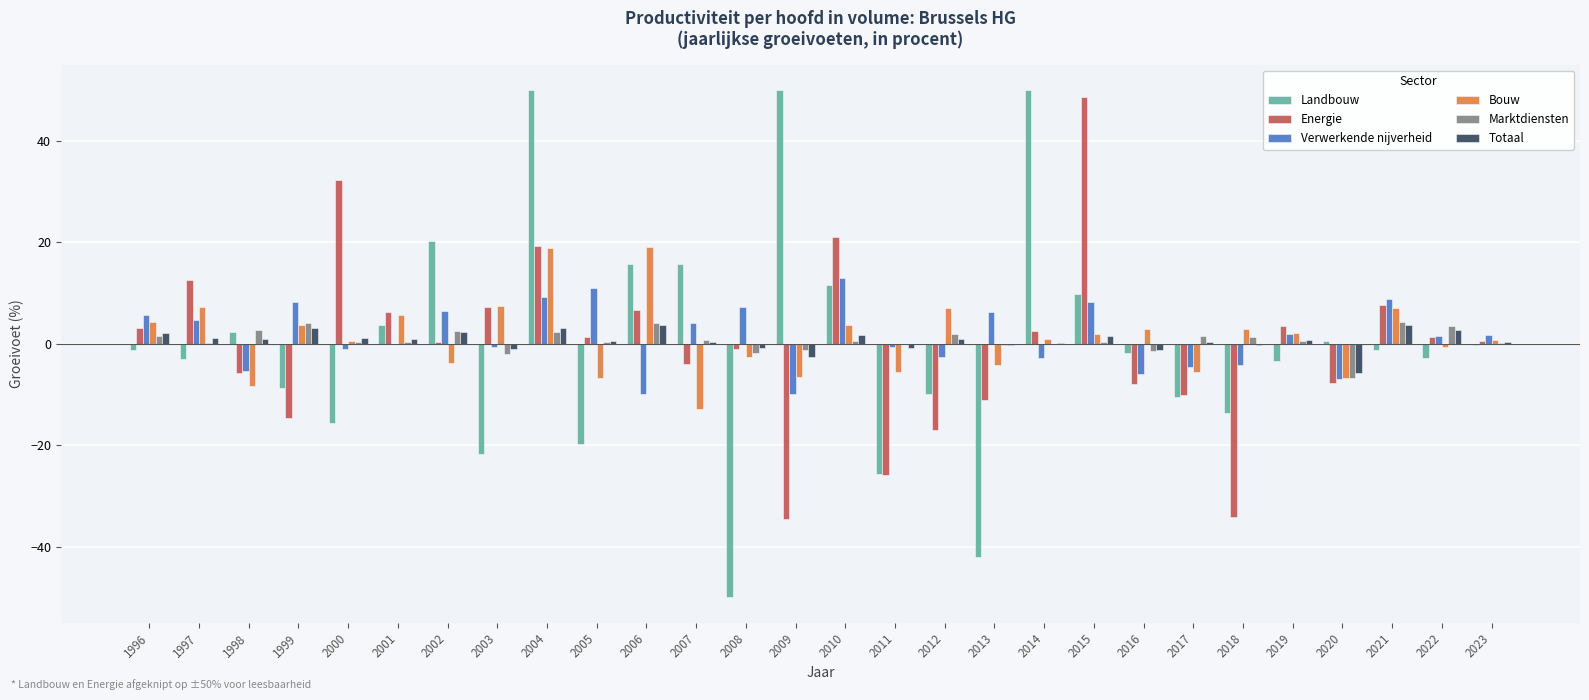

Is the value of Bouw at 2020 greater than the value of Totaal at 2014?

No